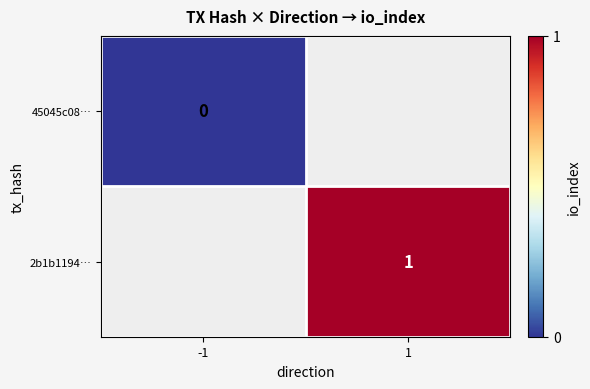

The 2b1b1194… series shows 1 at 1. True or false?

True